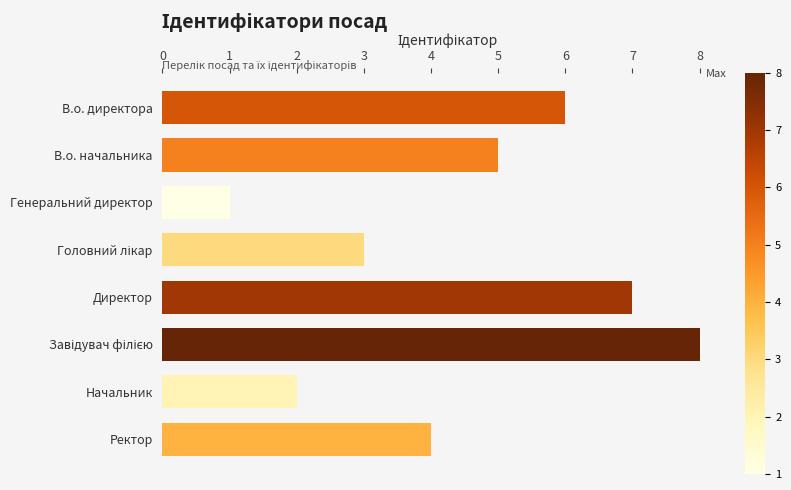

What is the sum of all values?

36